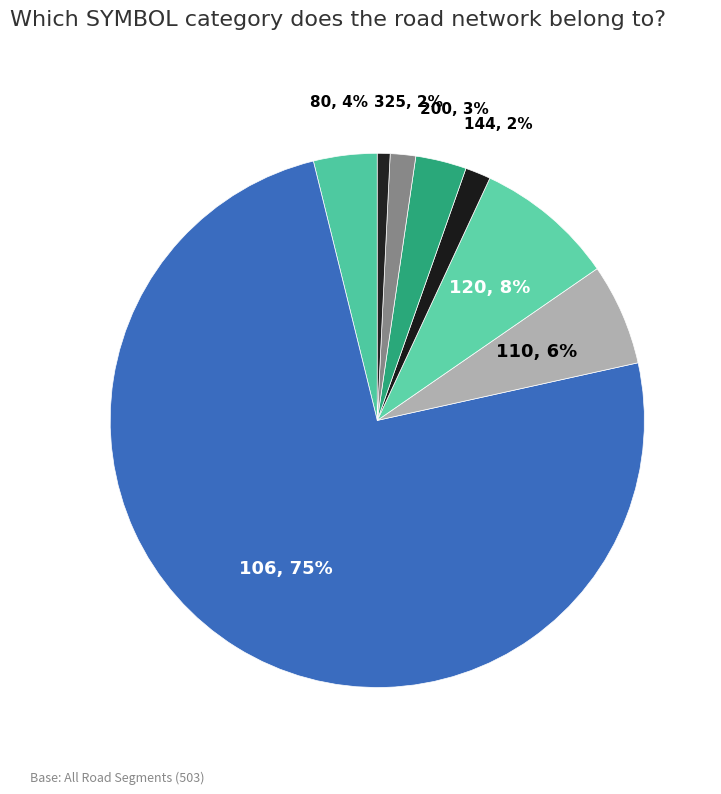

To the nearest percent, what is the difference between the largest and smallest slice percentages?

74%